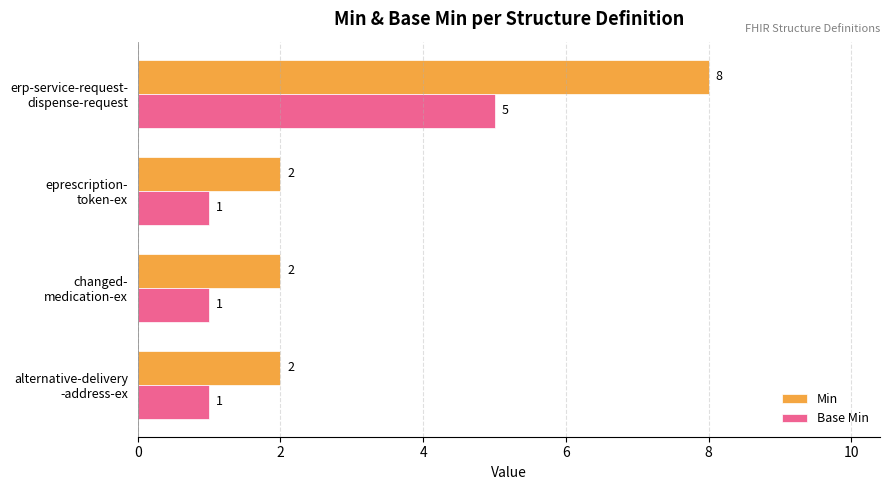

How many distinct data groups are displayed?

2